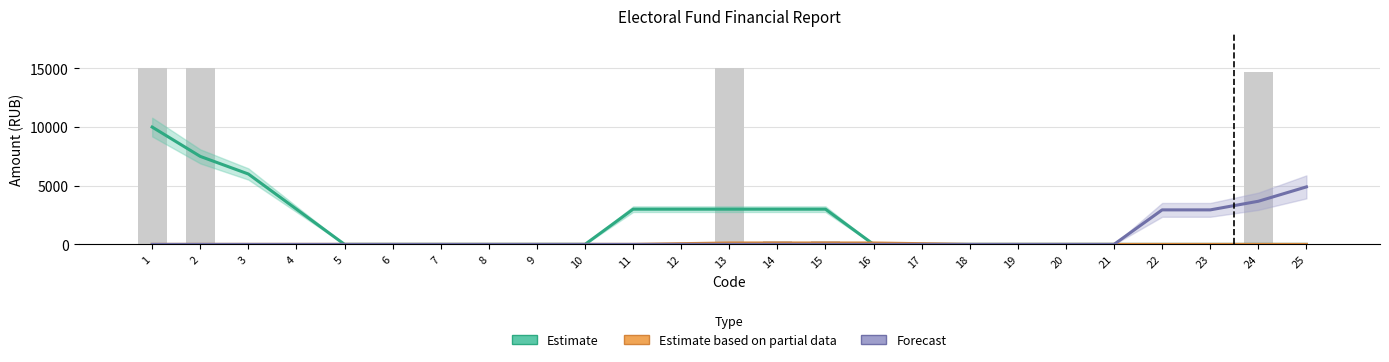

Reading right to left, extract all data points from this chart.

Estimate: 25=0.0	24=0.0	23=0.0	22=0.0	21=0.0	20=0.0	19=0.0	18=0.0	17=0.0	16=0.0	15=3000.0	14=3000.0	13=3000.0	12=3000.0	11=3000.0	10=0.0	9=0.0	8=0.0	7=0.0	6=0.0	5=0.0	4=3000.0	3=6000.0	2=7500.0	1=10000.0
Estimate based on partial data: 25=0.0	24=0.0	23=0.0	22=0.0	21=0.0	20=0.0	19=0.0	18=0.0	17=59.4	16=118.8	15=118.8	14=118.8	13=118.8	12=59.4	11=0.0	10=0.0	9=0.0	8=0.0	7=0.0	6=0.0	5=0.0	4=0.0	3=0.0	2=0.0	1=0.0
Forecast: 25=4901.0	24=3675.8	23=2940.6	22=2940.6	21=0.0	20=0.0	19=0.0	18=0.0	17=0.0	16=0.0	15=0.0	14=0.0	13=0.0	12=0.0	11=0.0	10=0.0	9=0.0	8=0.0	7=0.0	6=0.0	5=0.0	4=0.0	3=0.0	2=0.0	1=0.0